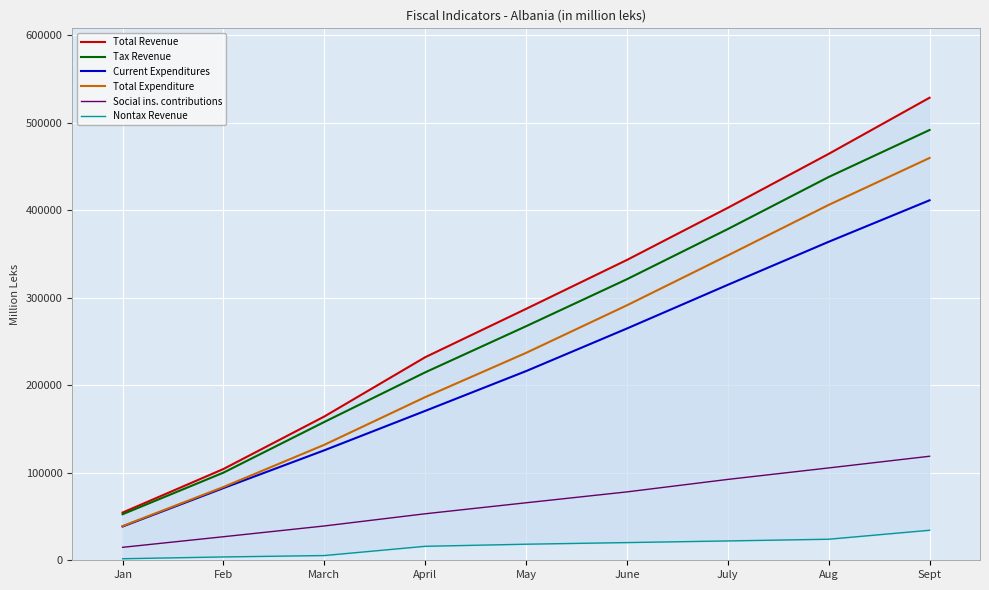

List the labels in order of Nontax Revenue value, smallest first.

Jan, Feb, March, April, May, June, July, Aug, Sept